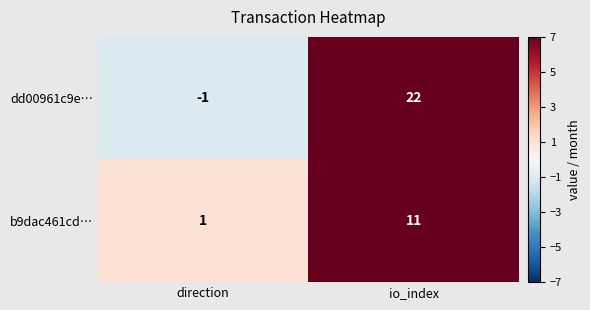

True or false: dd00961c9e… has a value of -1 at direction.

True